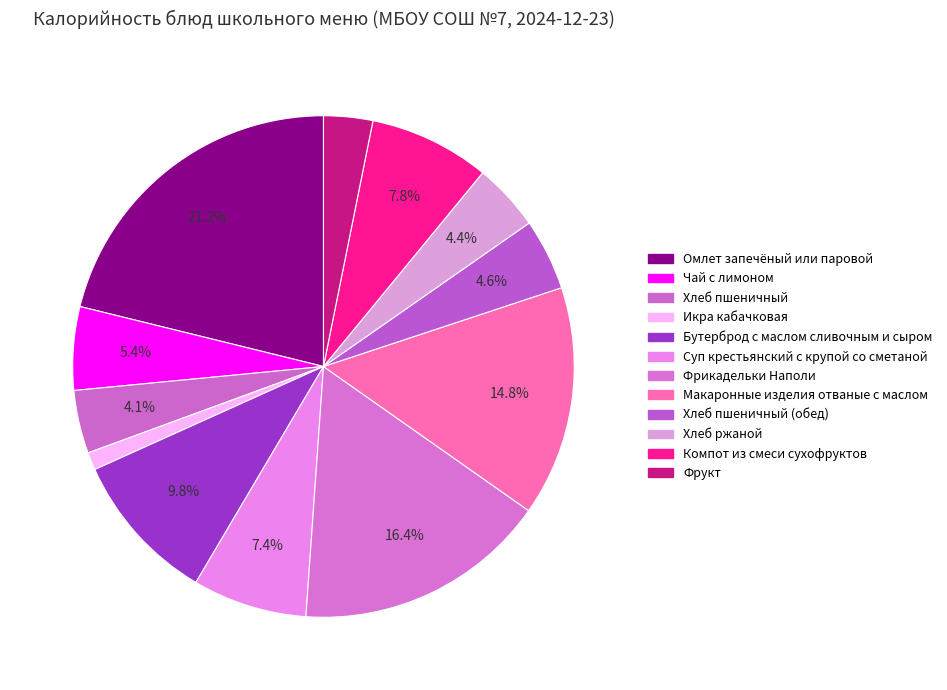

How many slices are in this pie chart?

12